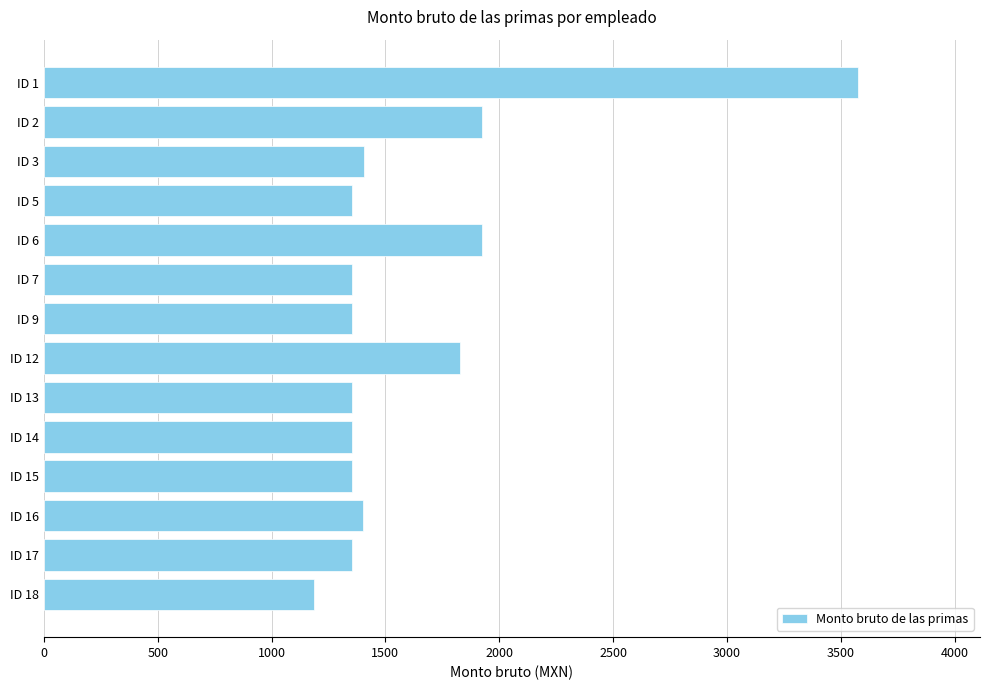

Is it true that the value at ID 17 is 2092.6?

False